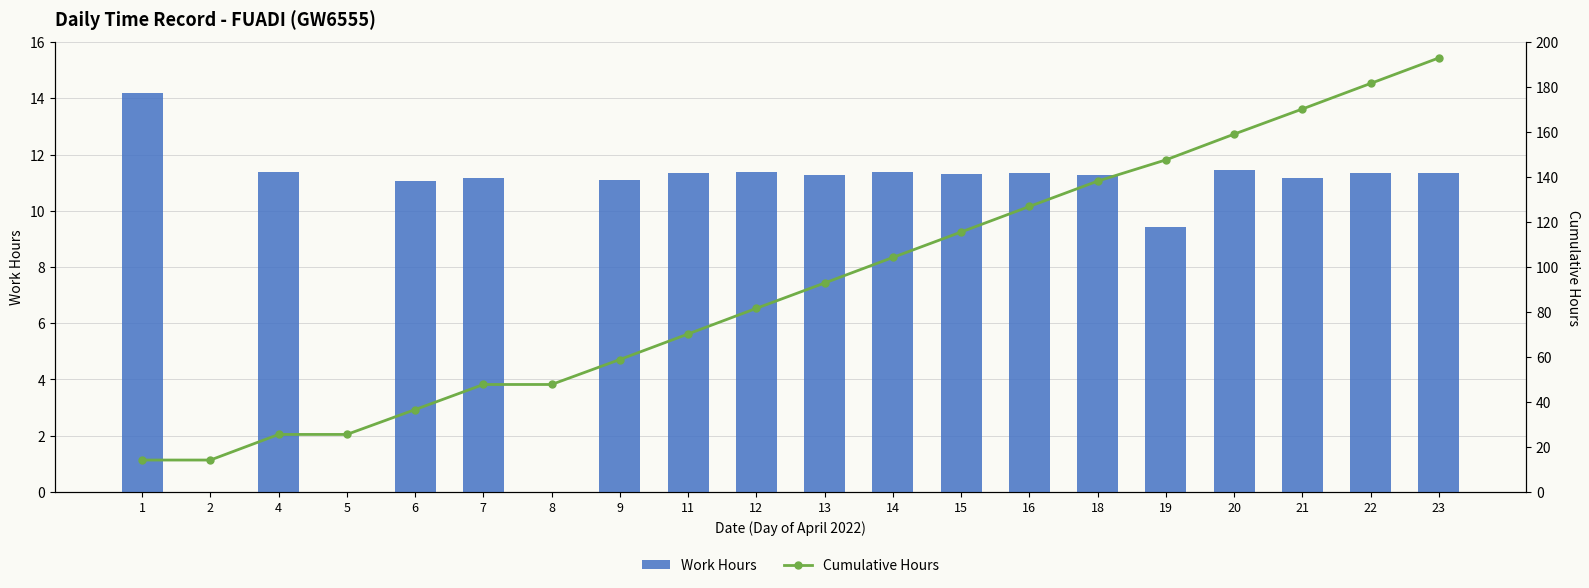

How many groups of bars are there?

20